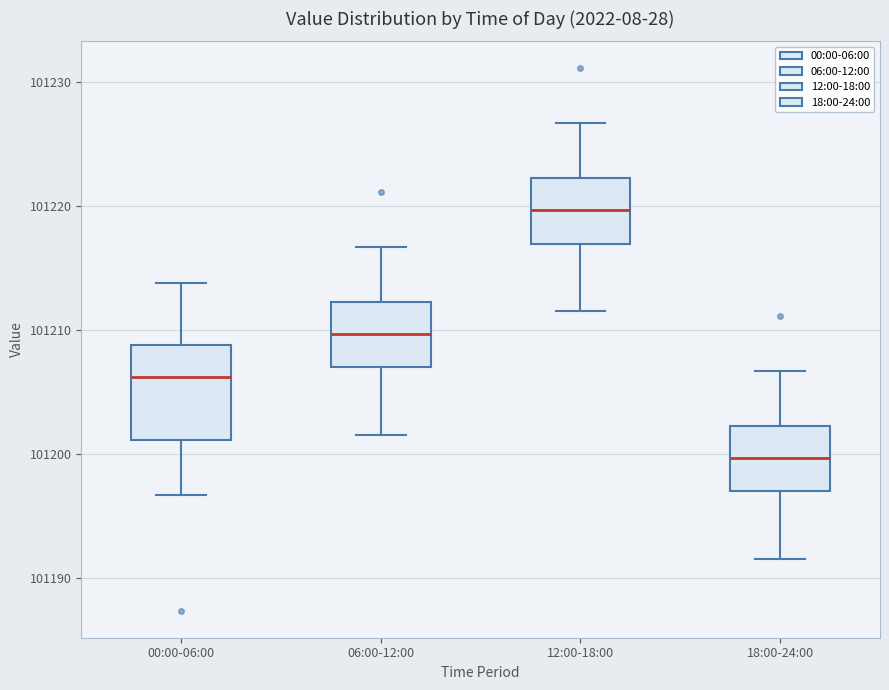

Reading left to right, read every box against the y-axis: the position of its median line, the range the box covers, and the ends of its whiskers. The values are not printed on the chart, so give them approximately, as read against the axis.

00:00-06:00: median 101206, box 101201 to 101209, whiskers 101197 to 101214
06:00-12:00: median 101210, box 101207 to 101212, whiskers 101202 to 101217
12:00-18:00: median 101220, box 101217 to 101222, whiskers 101212 to 101227
18:00-24:00: median 101200, box 101197 to 101202, whiskers 101192 to 101207